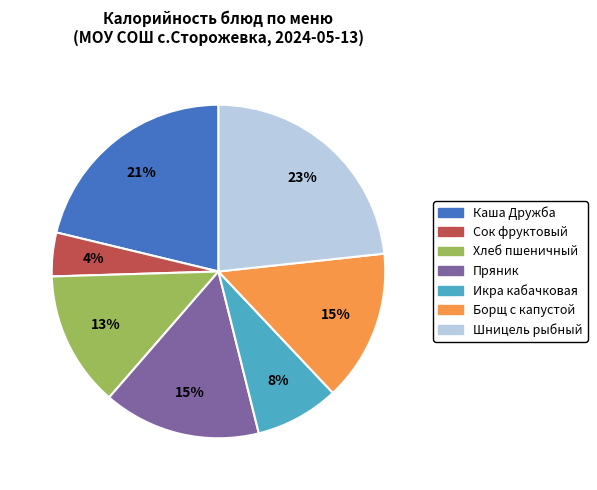

Is it true that Шницель рыбный is 30% of the pie?

False